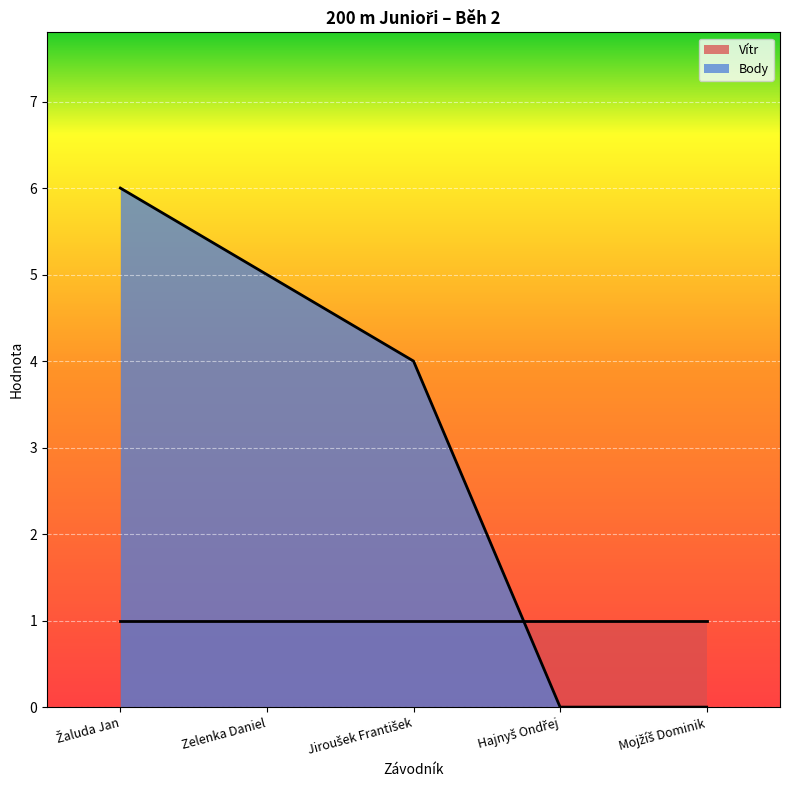

What is the ratio of the value at Žaluda Jan to the value at Jiroušek František?

1.5